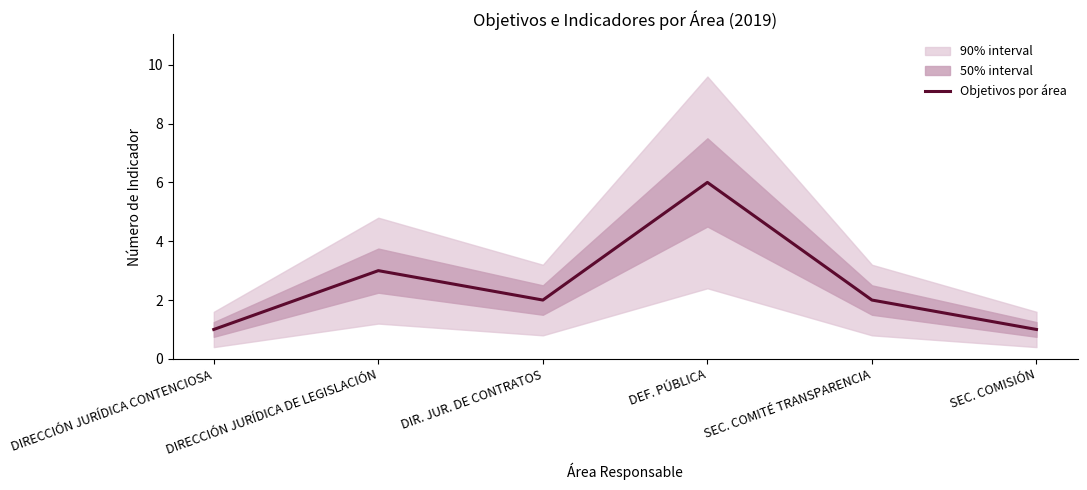

At which category does the chart reach its peak across all series?

DEF. PÚBLICA